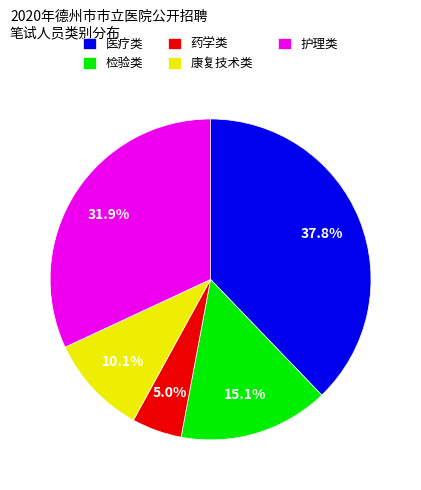

What percentage is the 医疗类 slice, to the nearest percent?

38%